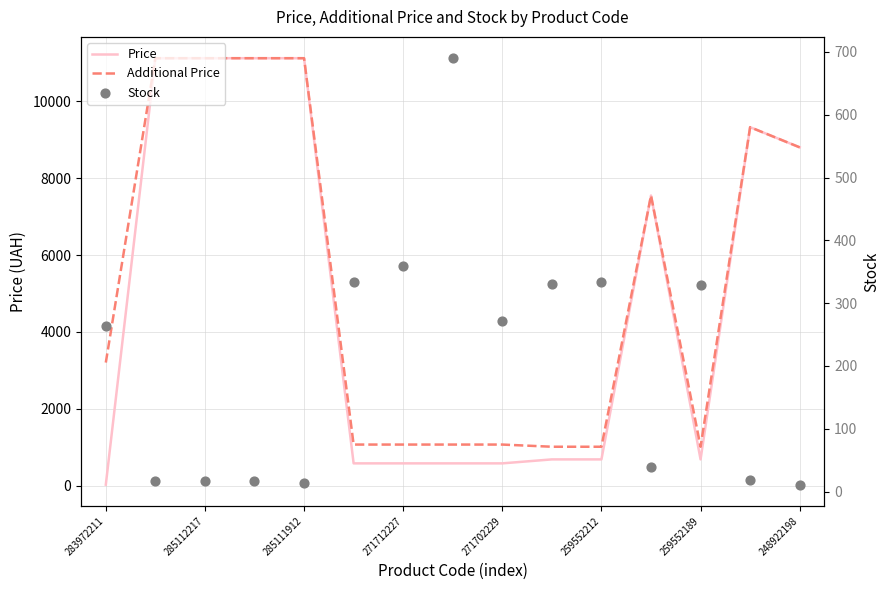

Is the value of Stock at 271712227 greater than the value of Additional Price at 13?

No